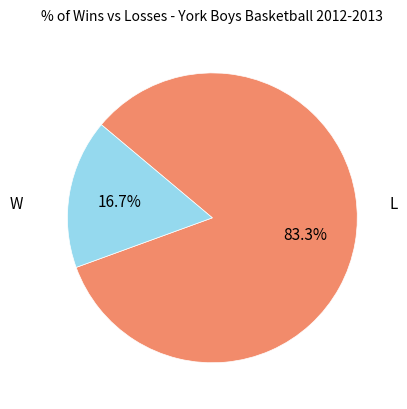

Is there any slice that represents more than half of the pie?

Yes